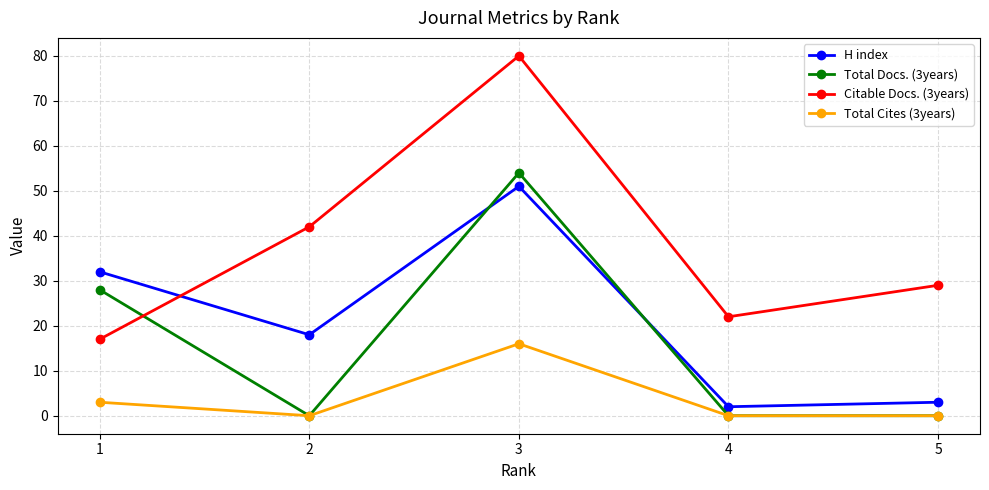

Where is the first local maximum for Total Cites (3years)?

3